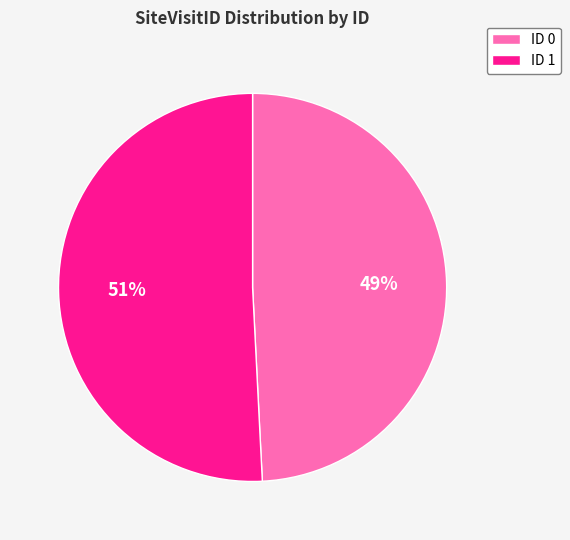

To the nearest percent, what is the combined percentage of ID 0 and ID 1?

100%